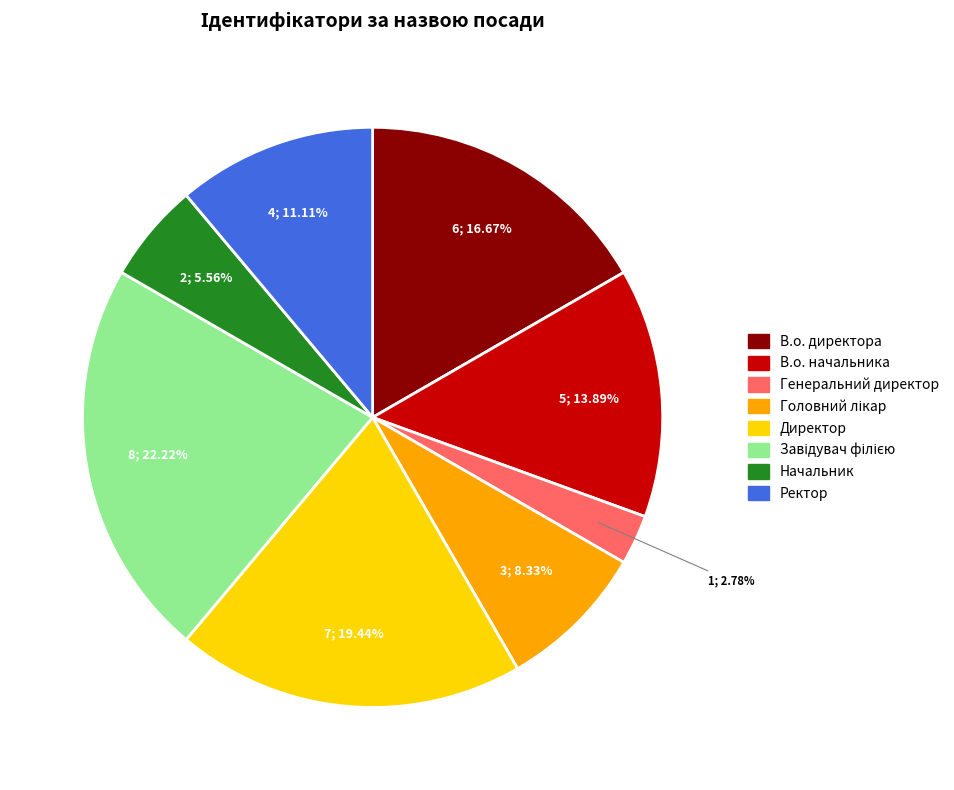

Combined, what portion of the pie is Начальник and Генеральний директор?

8.3%